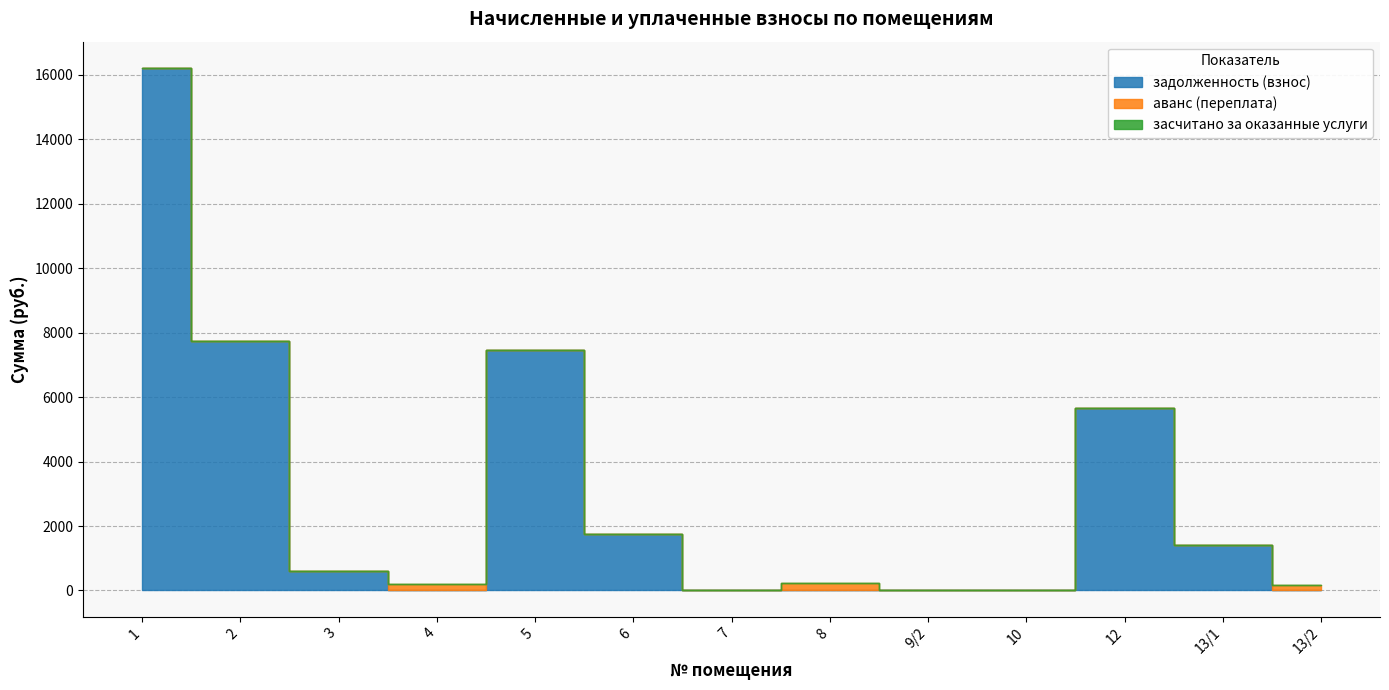

Reading right to left, list all the values displayed in this chart.

задолженность (взнос): 13/2=0.0	13/1=1403.2	12=5647.1	10=0.0	9/2=0.0	8=0.0	7=0.0	6=1765.1	5=7450.6	4=0.0	3=602.4	2=7738.7	1=16219.5
аванс (переплата): 13/2=157.0	13/1=0.0	12=0.0	10=0.0	9/2=0.5	8=220.0	7=0.0	6=0.0	5=0.0	4=211.8	3=0.0	2=0.0	1=0.0
засчитано за оказанные услуги: 13/2=0.0	13/1=0.0	12=0.0	10=0.0	9/2=0.0	8=0.0	7=0.0	6=0.0	5=0.0	4=0.0	3=0.0	2=0.0	1=0.0